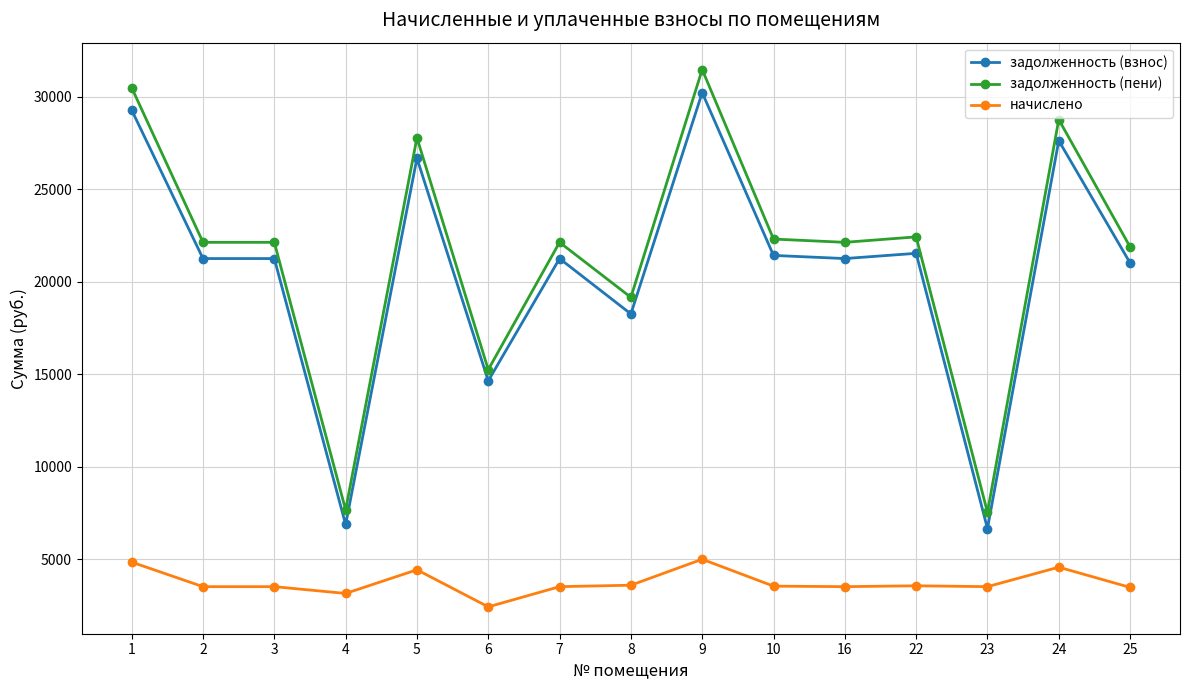

What is the difference between the second highest and second lowest values in the задолженность (пени) series?

22826.4